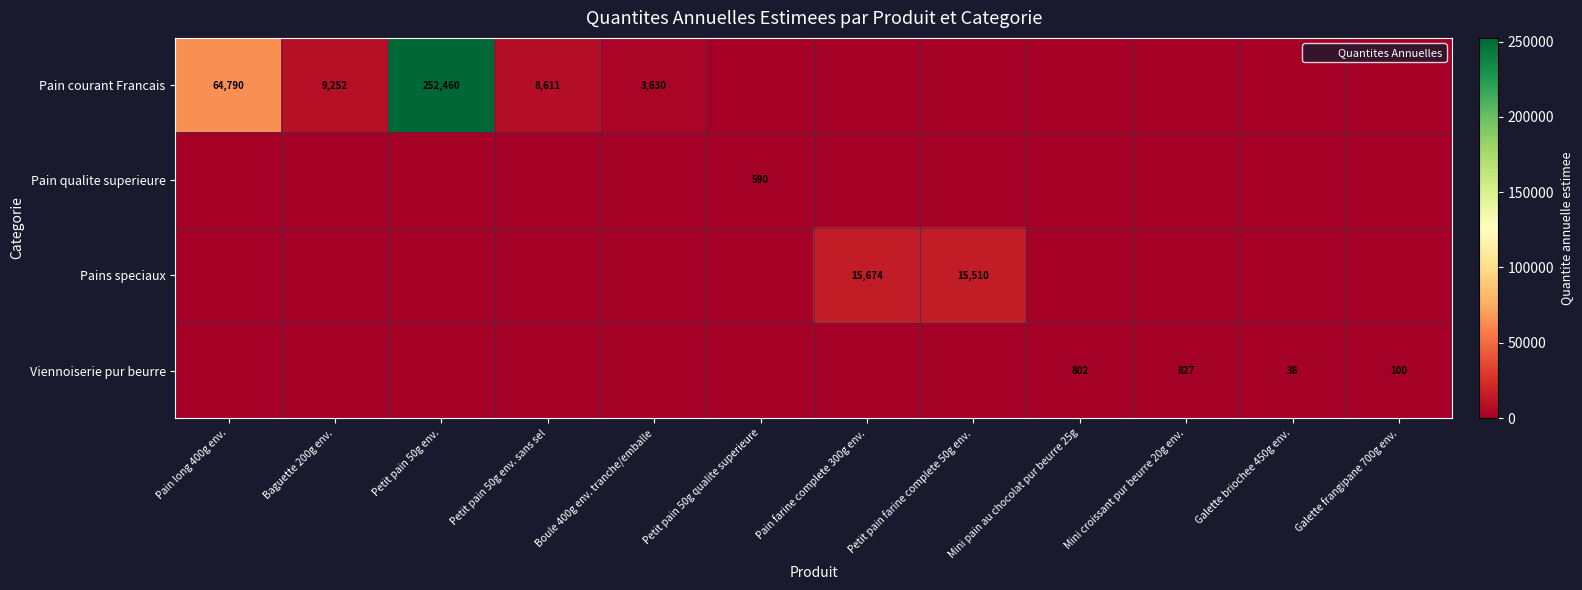

What is the spread (max minus min) of values at Mini pain au chocolat pur beurre 25g?

802